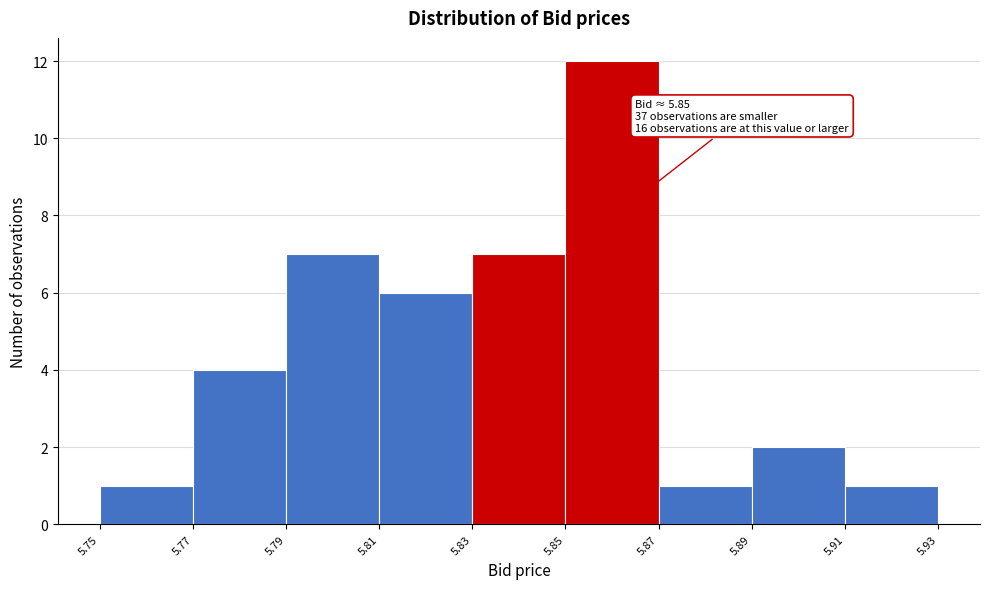

Over which range of the x-axis is the bar tallest?

5.85 to 5.87